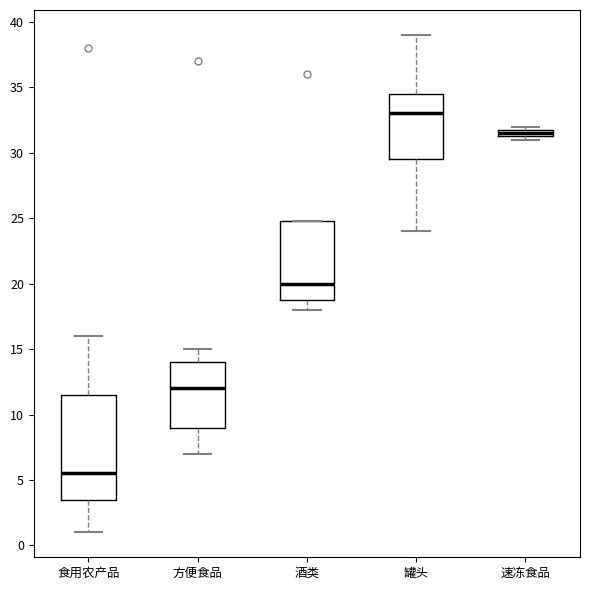

Comparing the boxes themselves (not the whiskers), which one is the tallest?

食用农产品